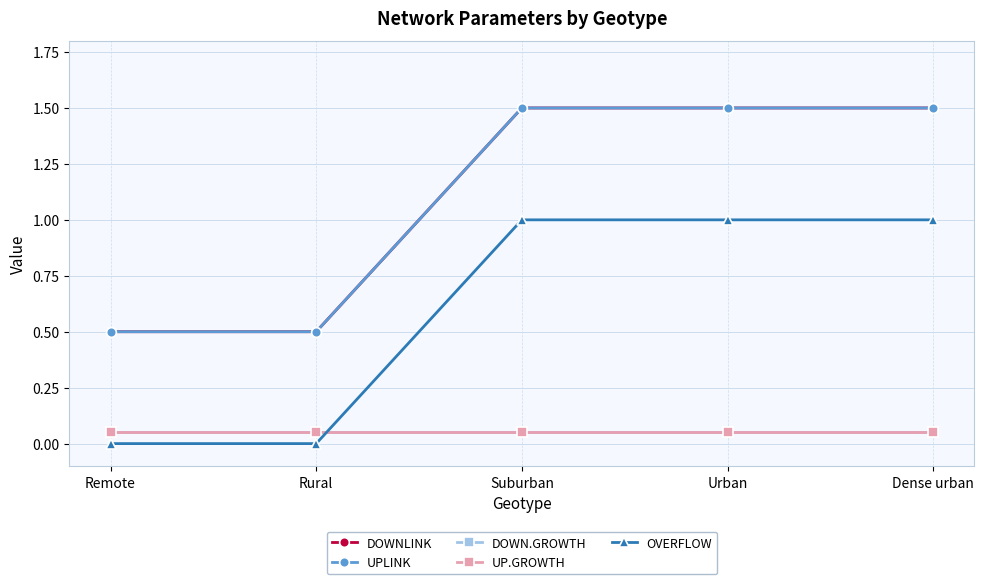

Which label corresponds to the largest value in the chart?

Suburban